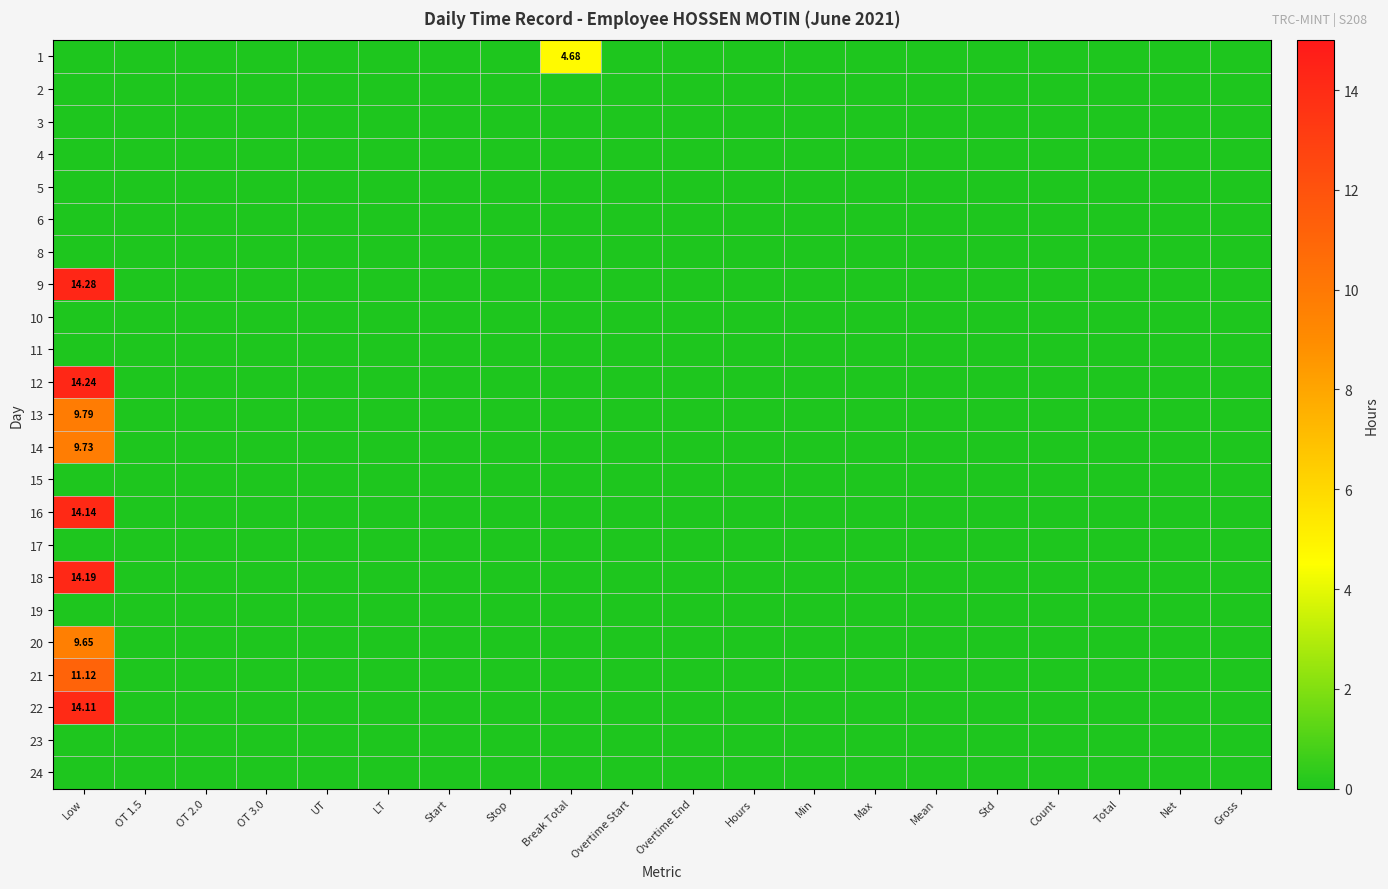

What is the average value of the 18 series?

0.7